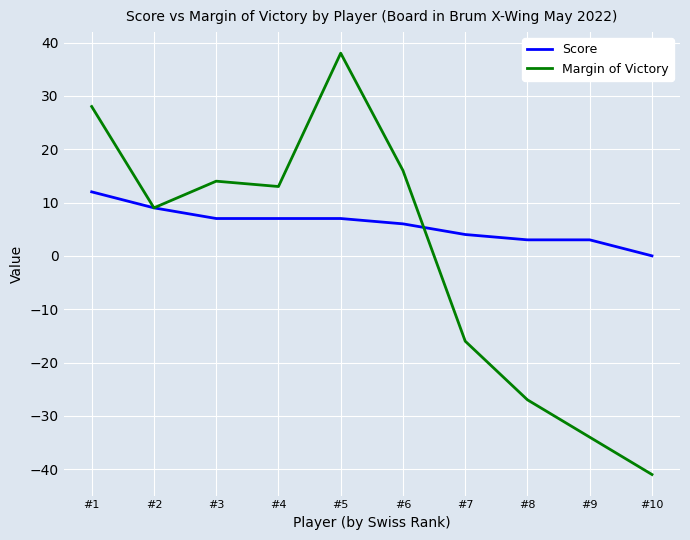

What is the greatest value displayed?

38